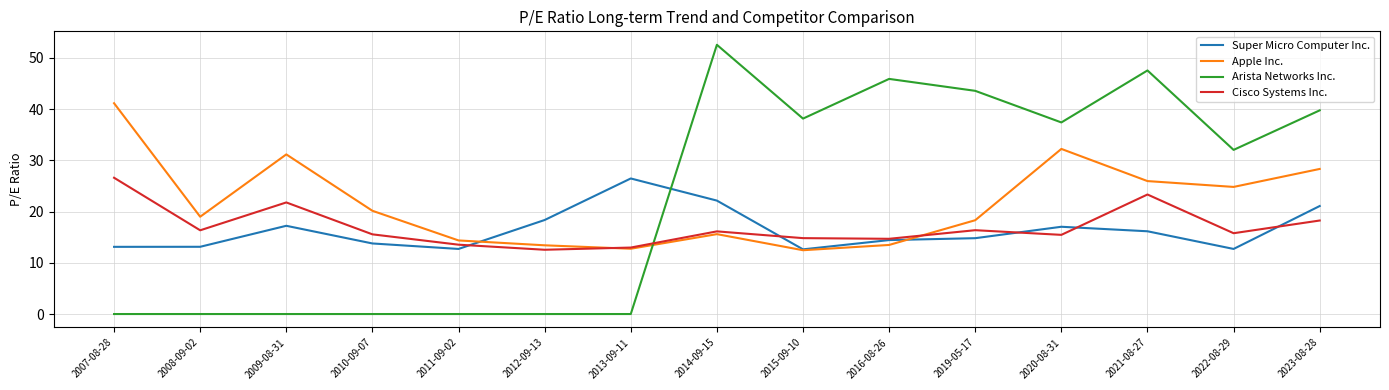

True or false: Super Micro Computer Inc. and Arista Networks Inc. cross at least once.

True